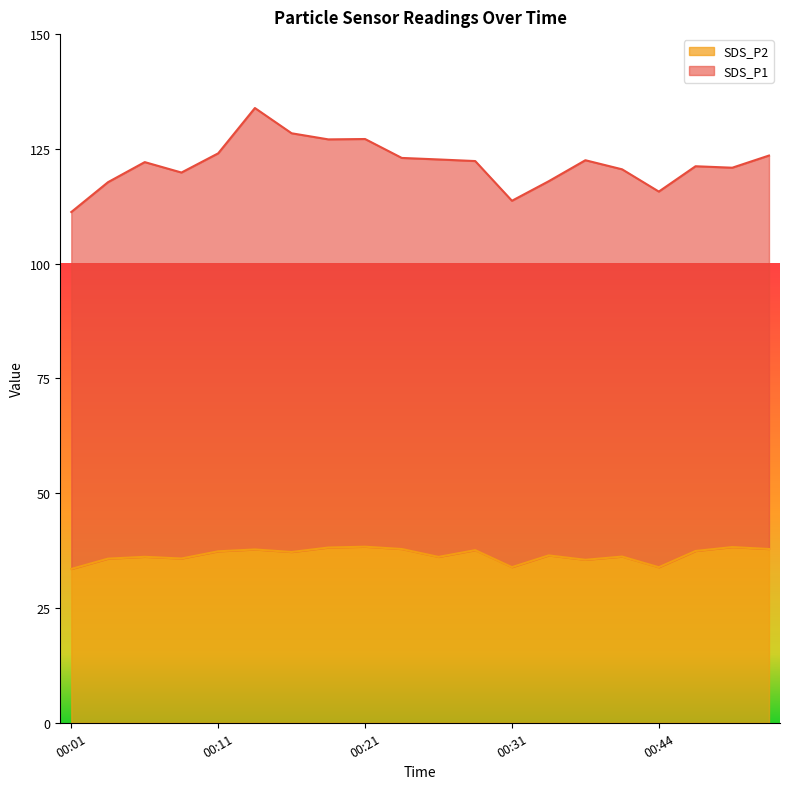

What is the ratio of the value at 00:19 to the value at 00:51?

1.0